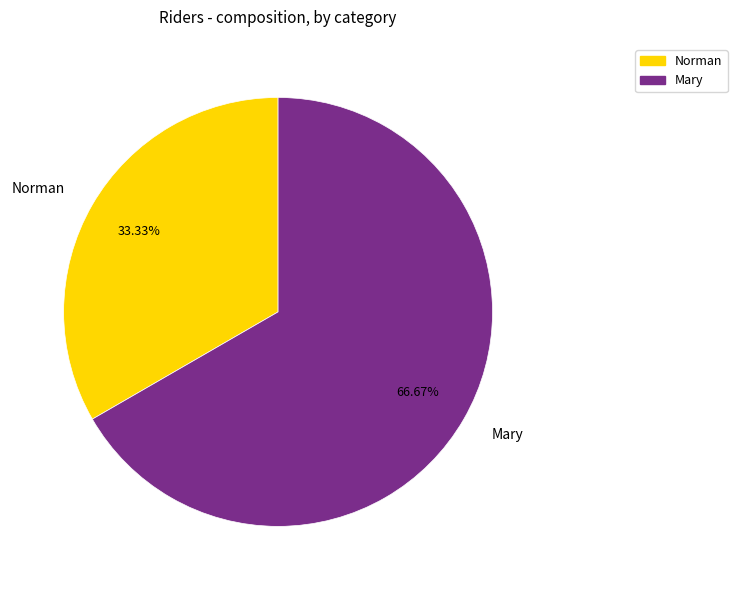

Is Mary the majority of the pie?

Yes